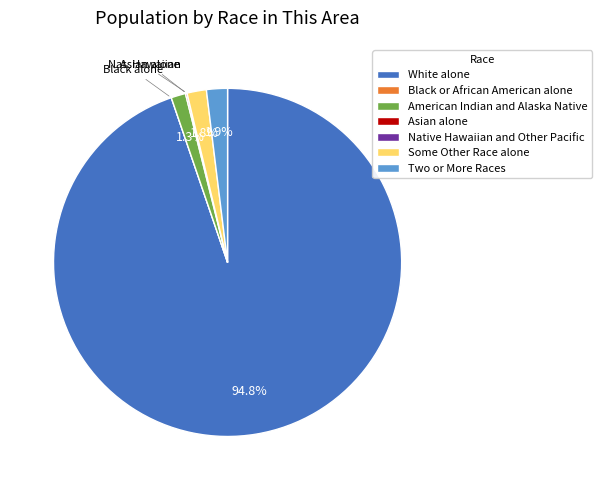

Is it true that Two or More Races is 2% of the pie?

True